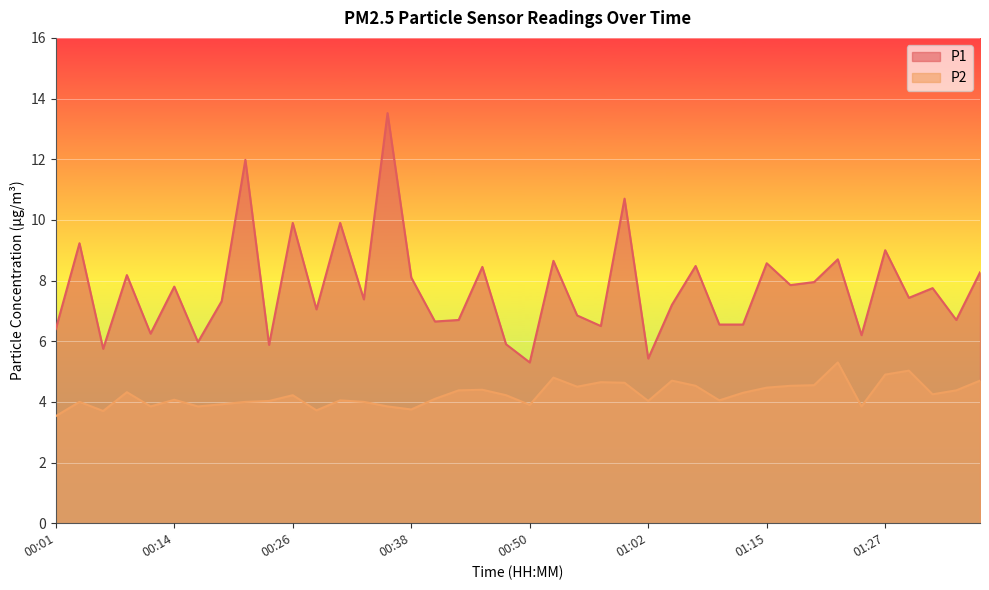

How many lines are shown in the chart?

2